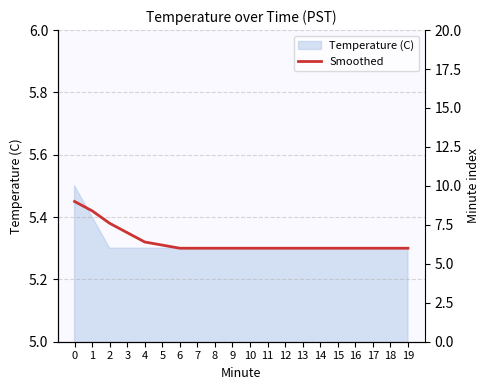

What is the maximum value shown in the chart?

5.5